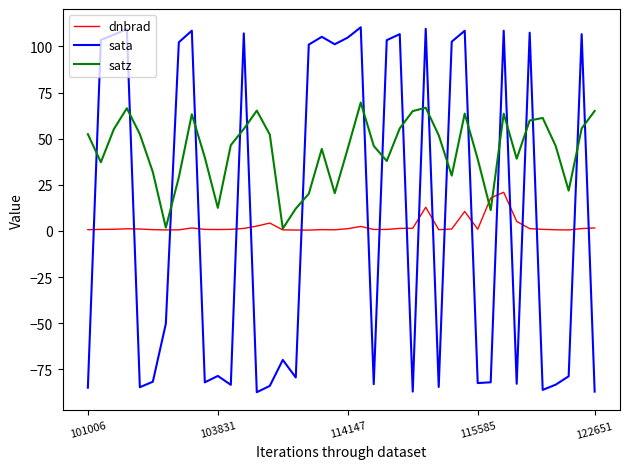

What is the highest value of the dnbrad series?

21.0